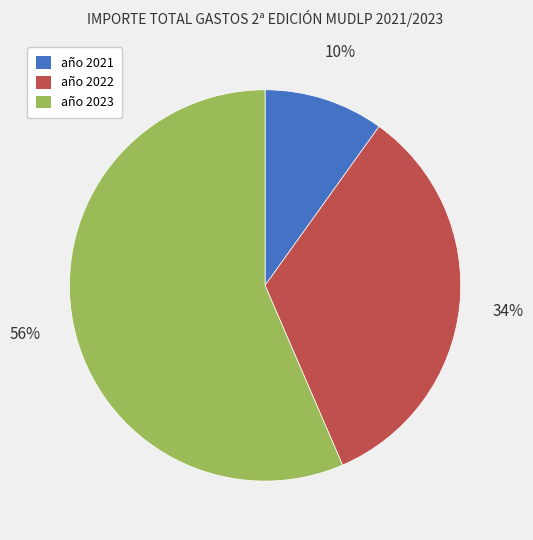

Between año 2023 and año 2021, which is larger?

año 2023